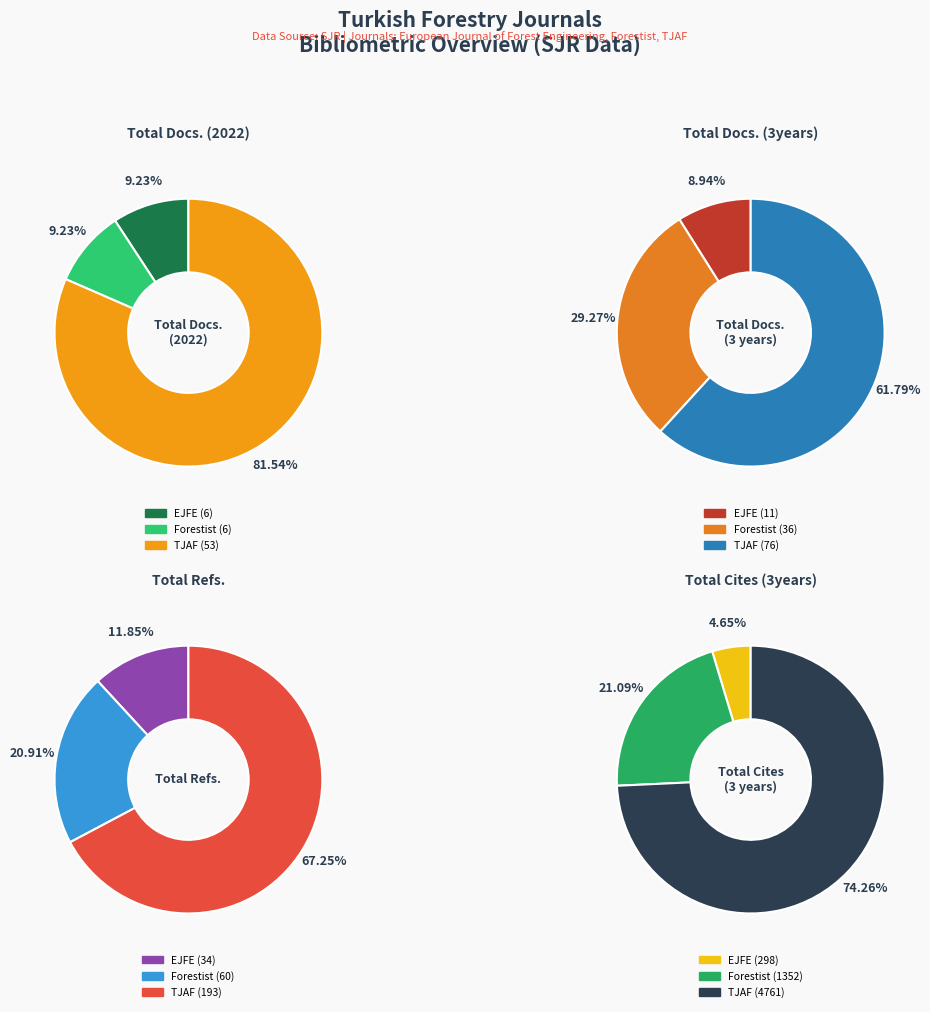

How many slices are in this pie chart?

3